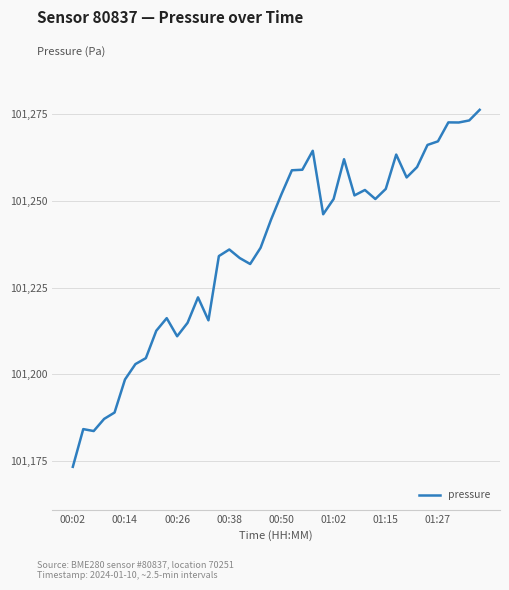

What is the maximum value shown in the chart?

101276.3